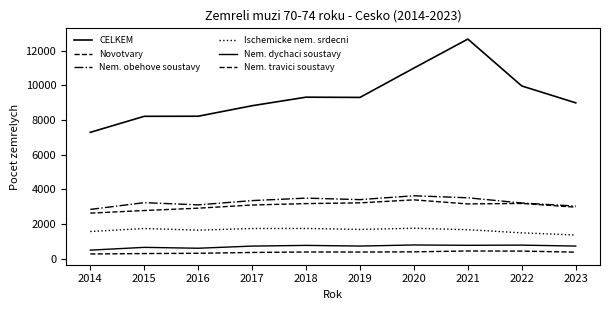

Does the chart have visible grid lines?

No